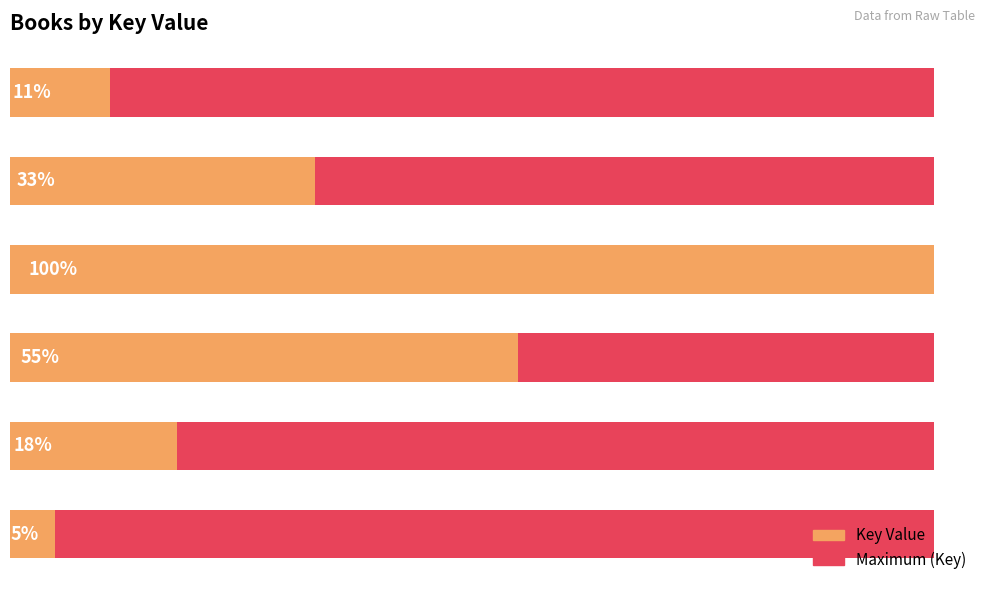

Count the number of categories in the chart.

6